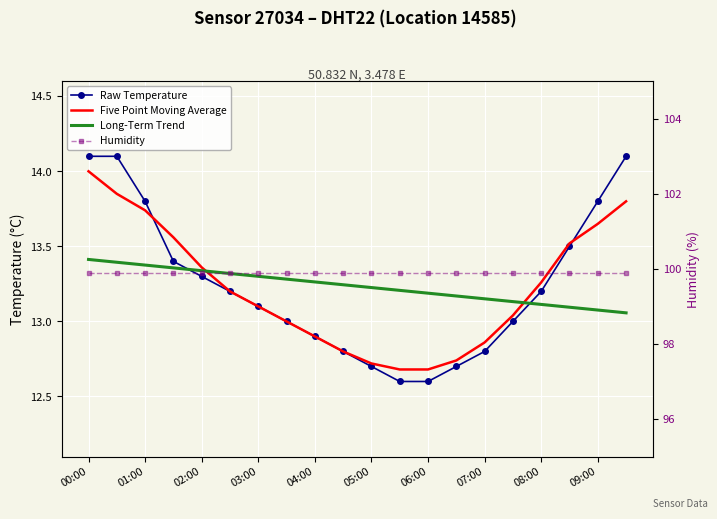

At which label does Five Point Moving Average reach its peak?

00:00